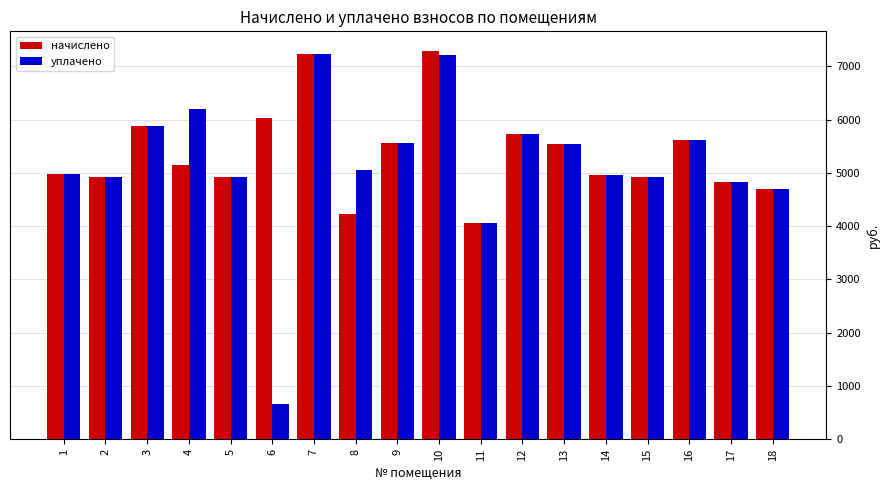

What is the smallest value displayed?

670.7